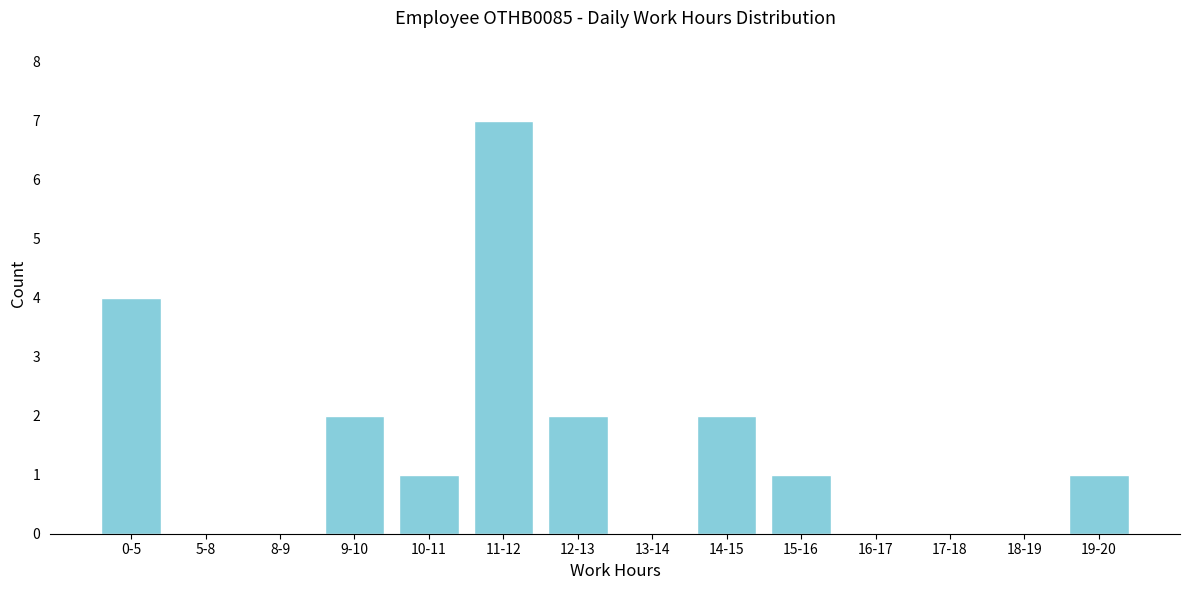

Reading left to right, what are all the values shown in this chart?

0-5=4	5-8=0	8-9=0	9-10=2	10-11=1	11-12=7	12-13=2	13-14=0	14-15=2	15-16=1	16-17=0	17-18=0	18-19=0	19-20=1